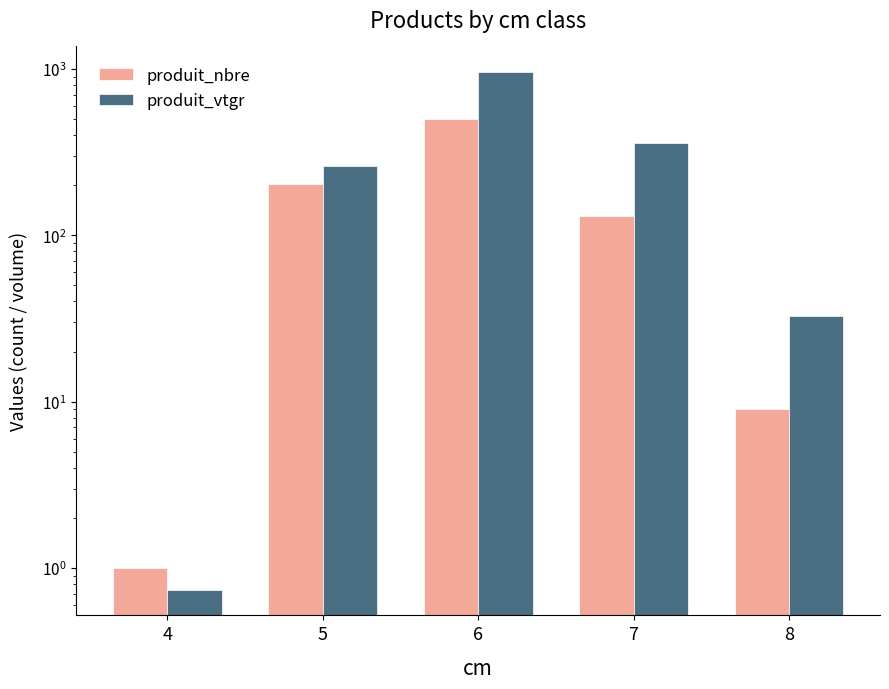

Which series has the largest total across all categories?

produit_vtgr